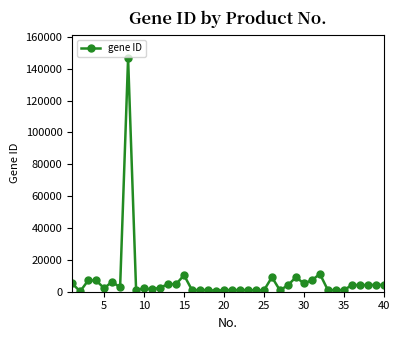

What is the maximum value shown in the chart?

146713